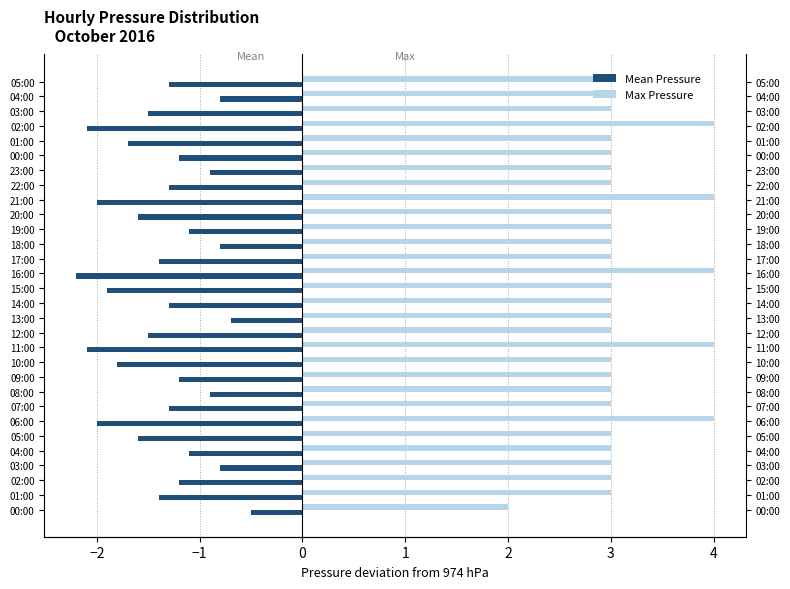

Between 15:00 and 08:00, which is larger?

08:00